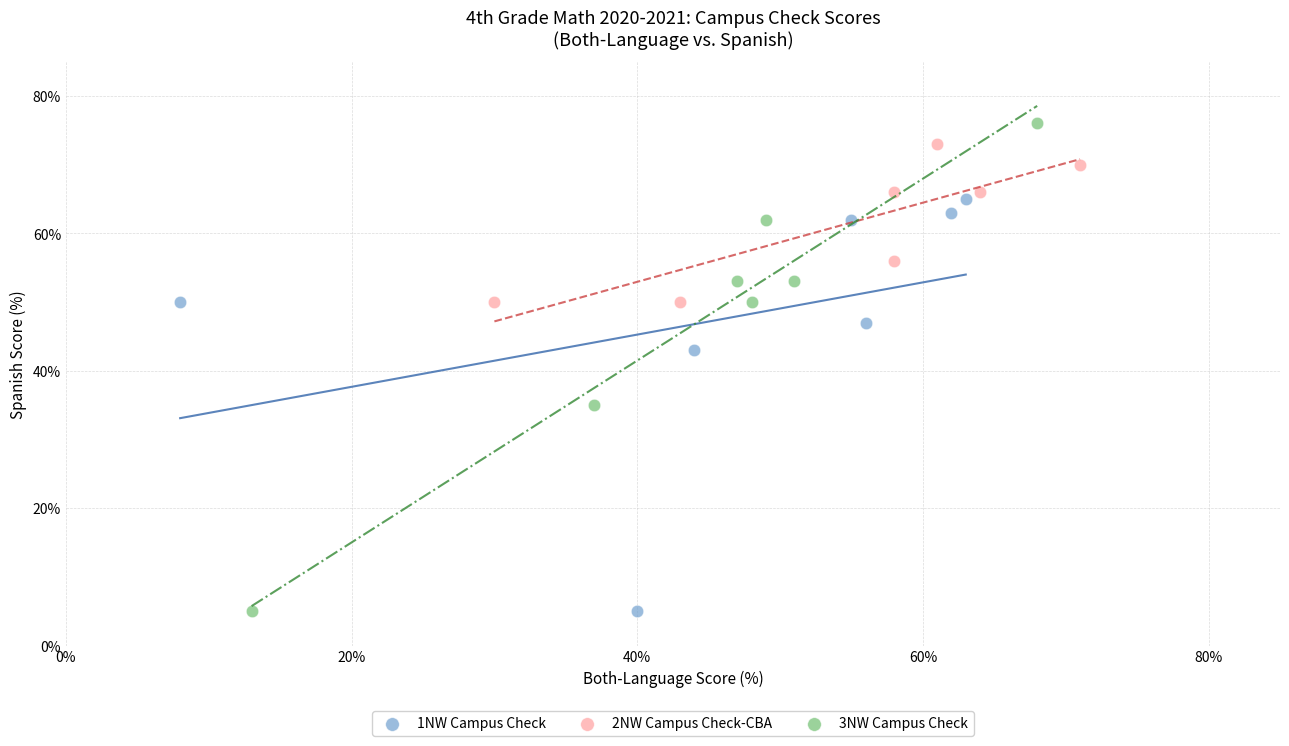

Which series has the widest spread of Y values?

3NW Campus Check